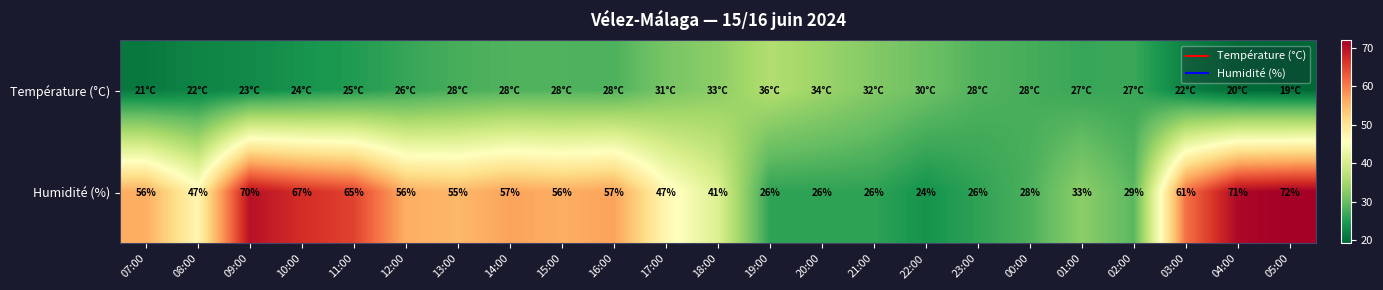

Where does the Humidité (%) series first go above 55?

07:00